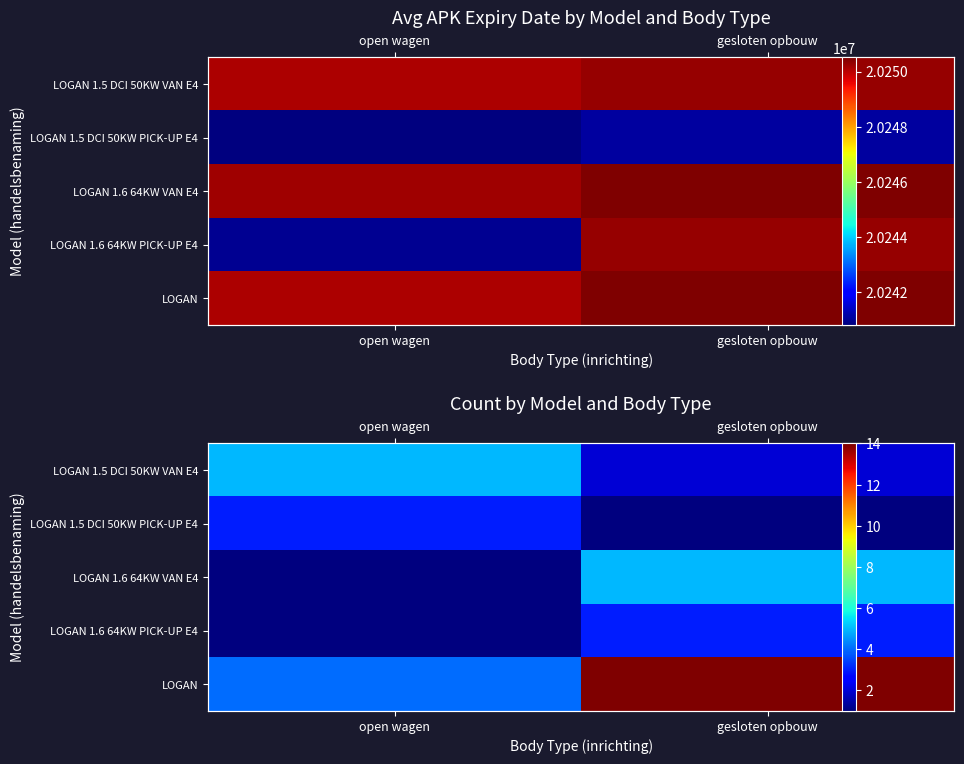

How many distinct data groups are displayed?

5